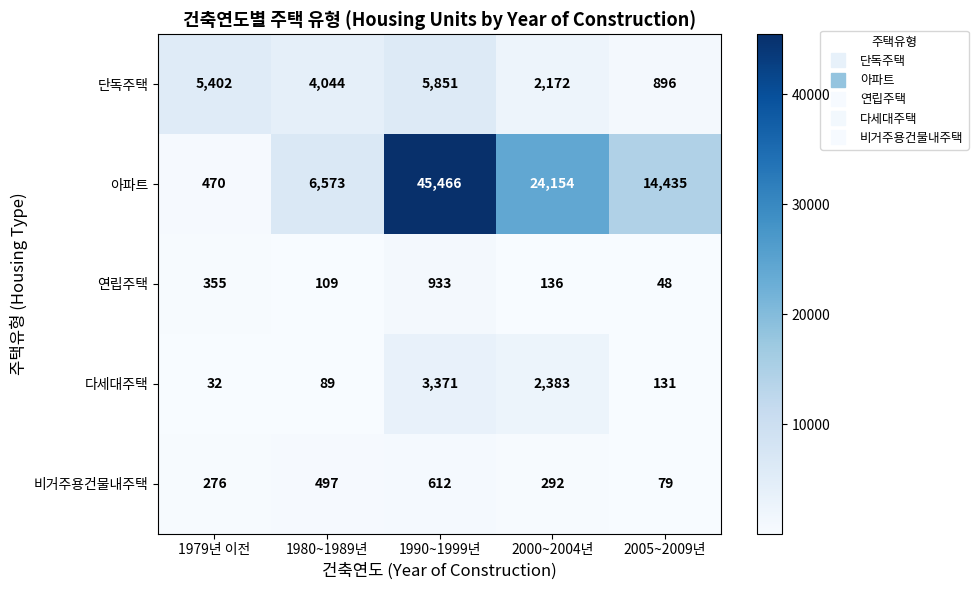

Which category has the highest value across all series?

1990~1999년